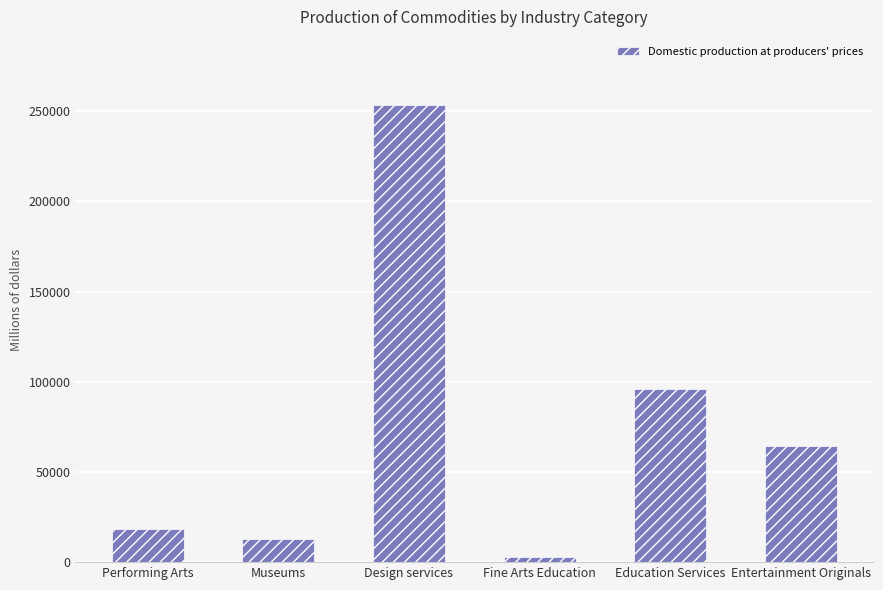

Which category has the lowest value across all series?

Fine Arts Education